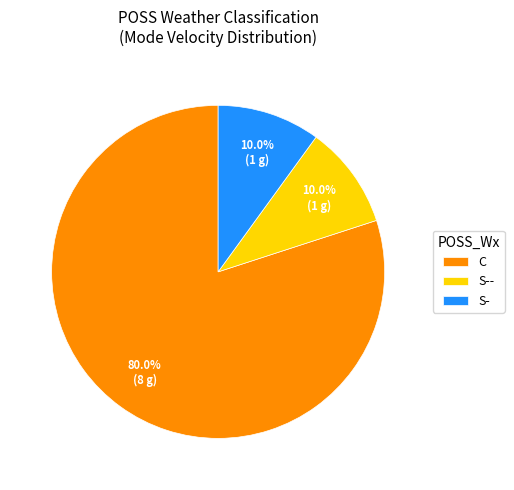

What is the largest slice in the pie chart?

C